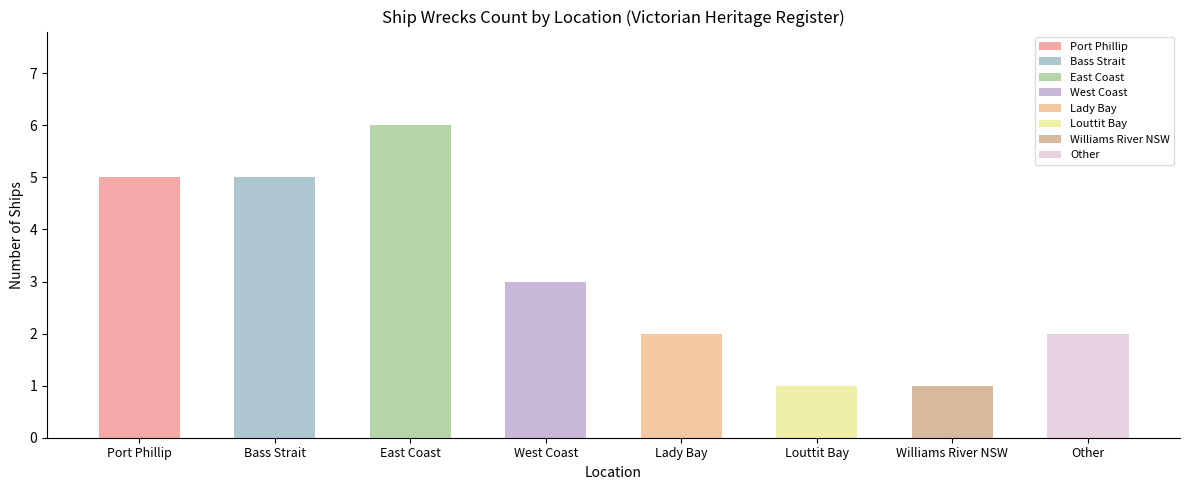

Count the number of data series in this chart.

1